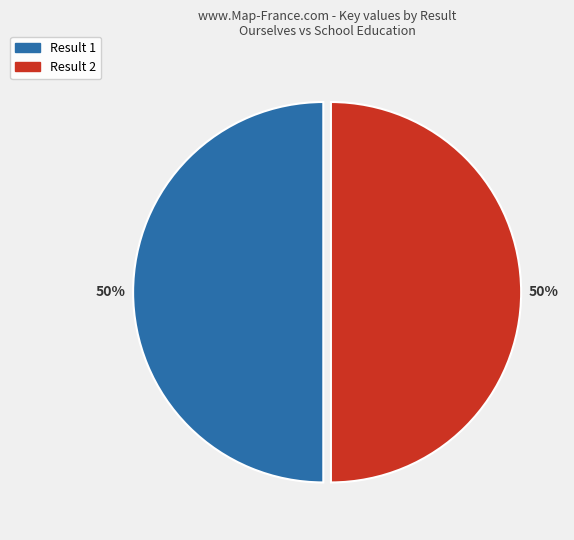

To the nearest percent, what is the average slice percentage?

50%